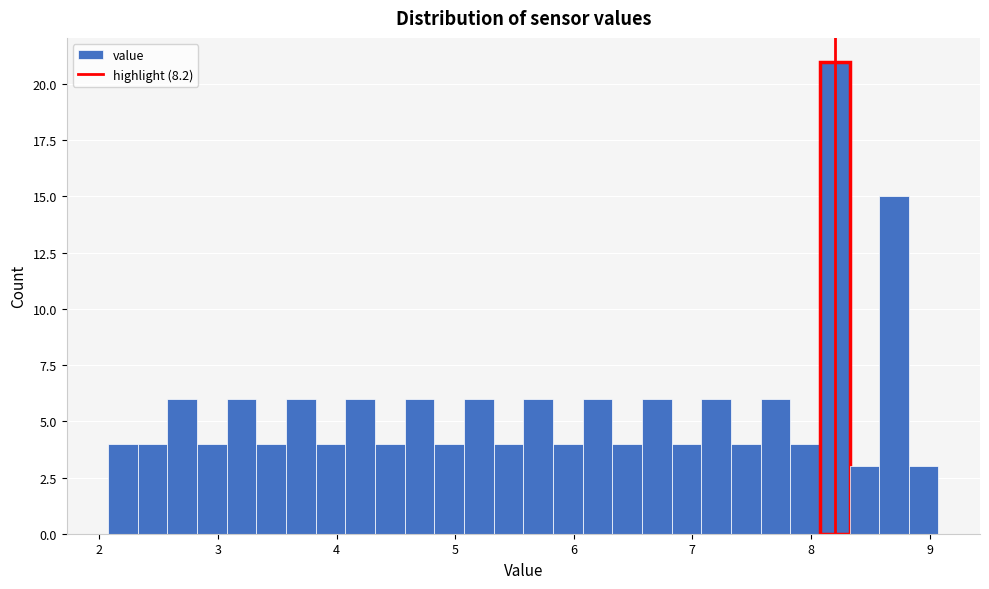

Around what value on the x-axis is the tallest bar? Give the approximate position of its centre, as read against the axis.

8.2